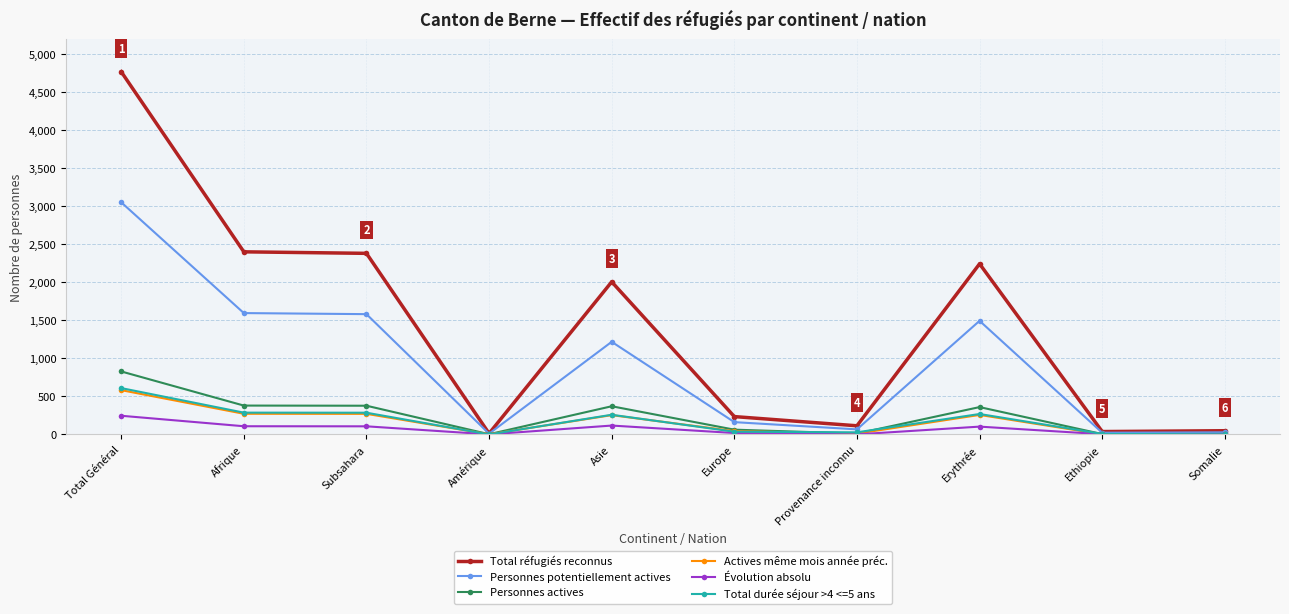

What is the highest value of the Total réfugiés reconnus series?

4773